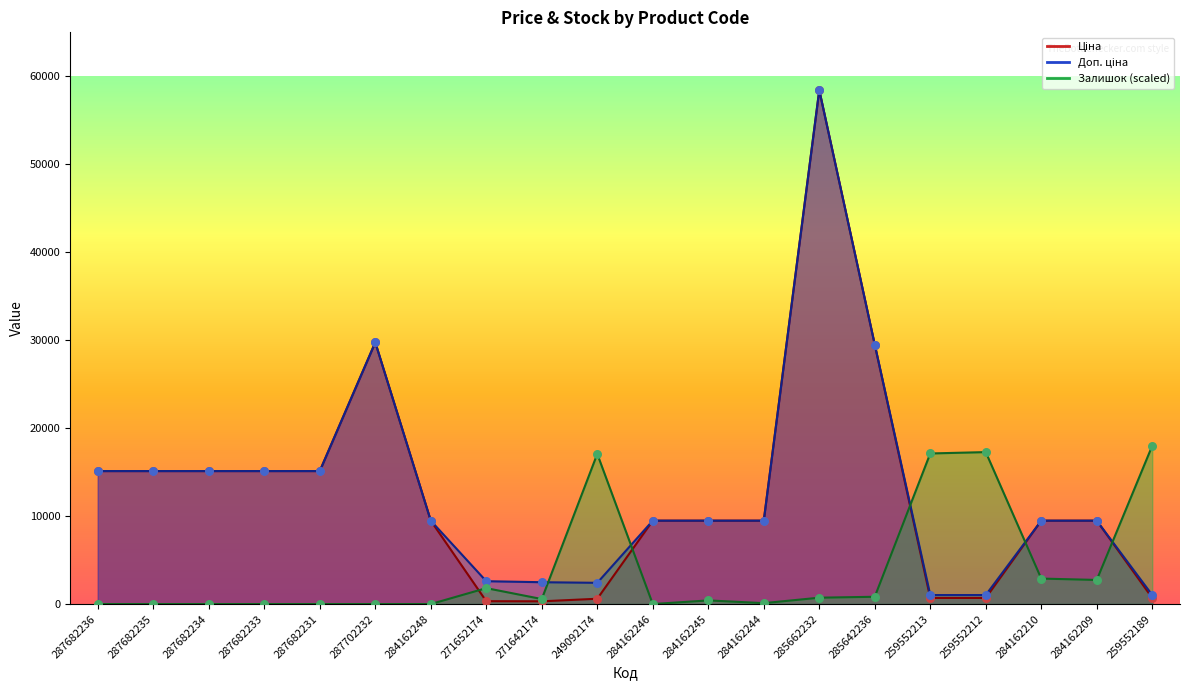

At how many categories does at least one series exceed 16478?

7